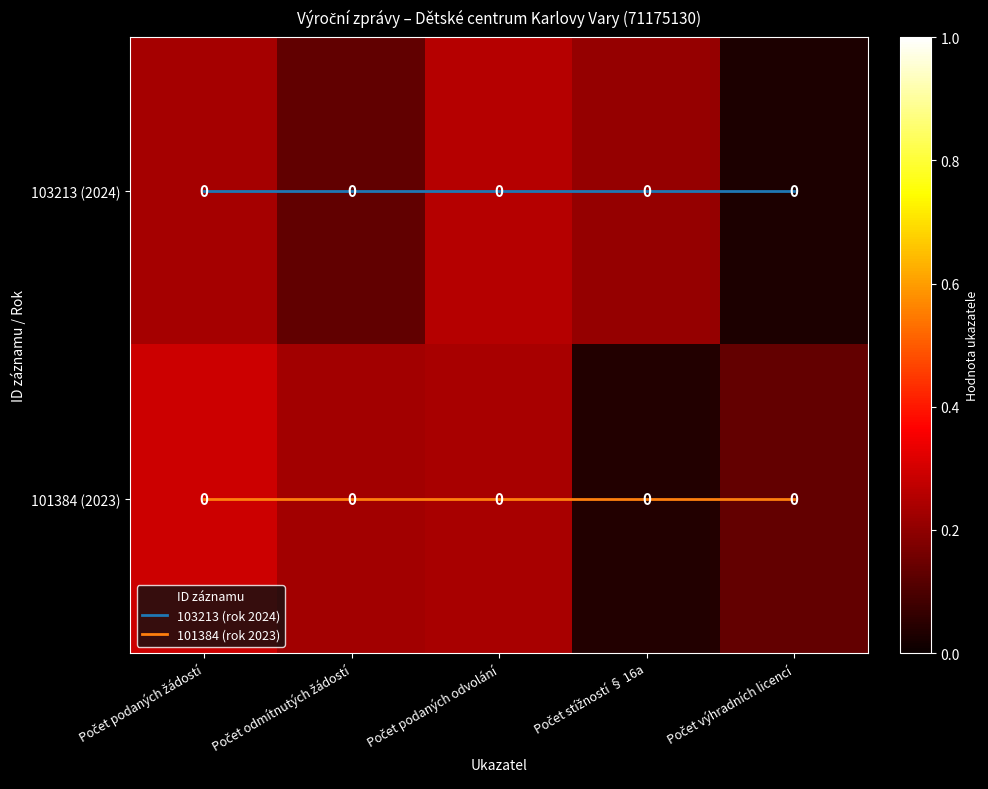

At which label is 103213 (2024) closest to 0?

Počet výhradních licencí